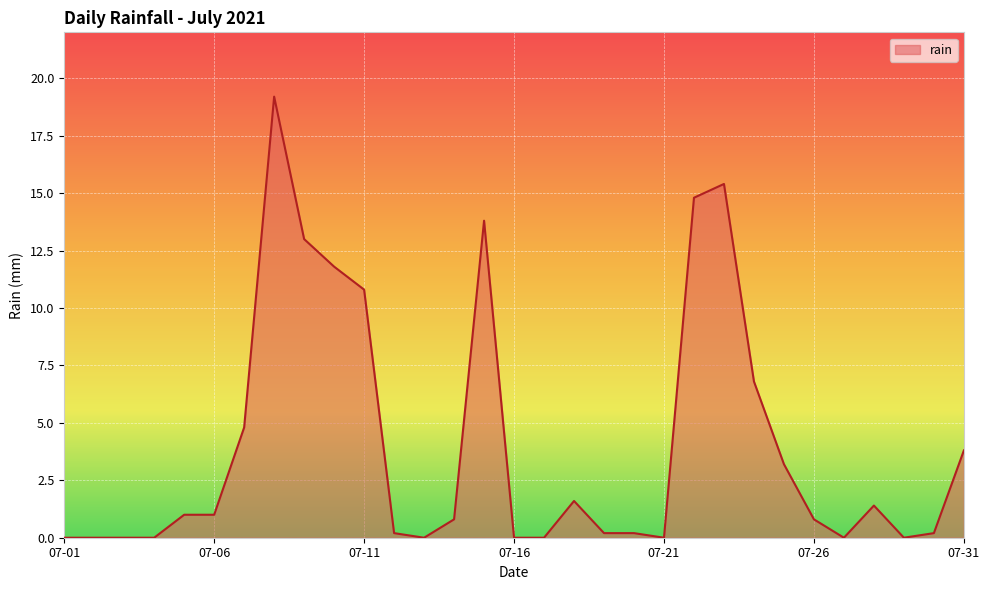

What is the maximum value shown in the chart?

19.2